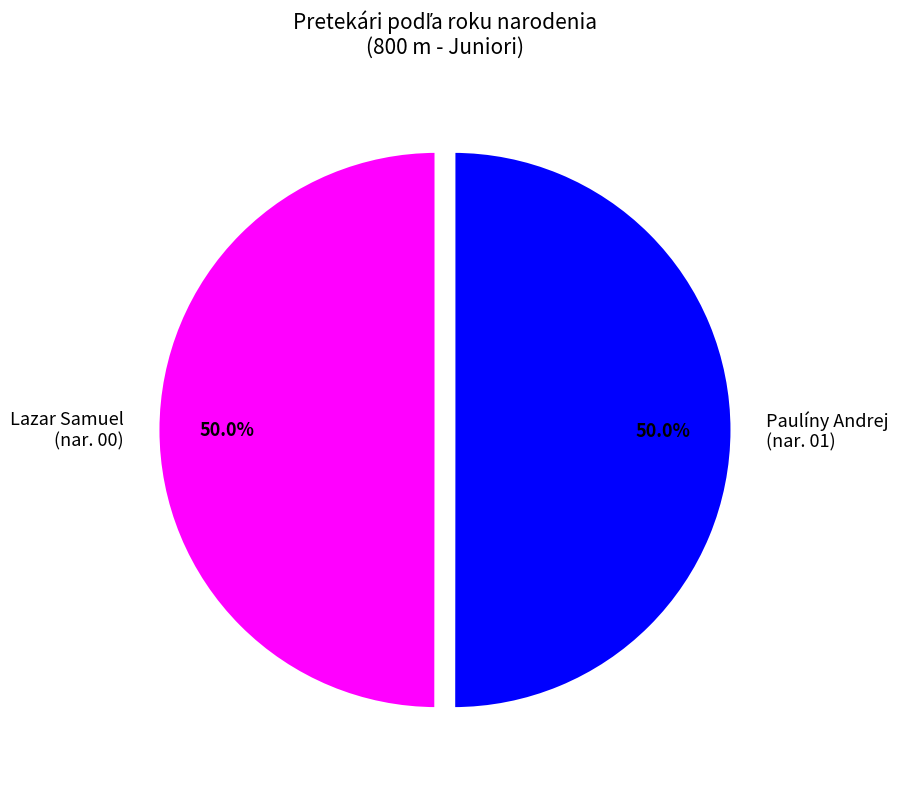

How many segments does this pie chart have?

2